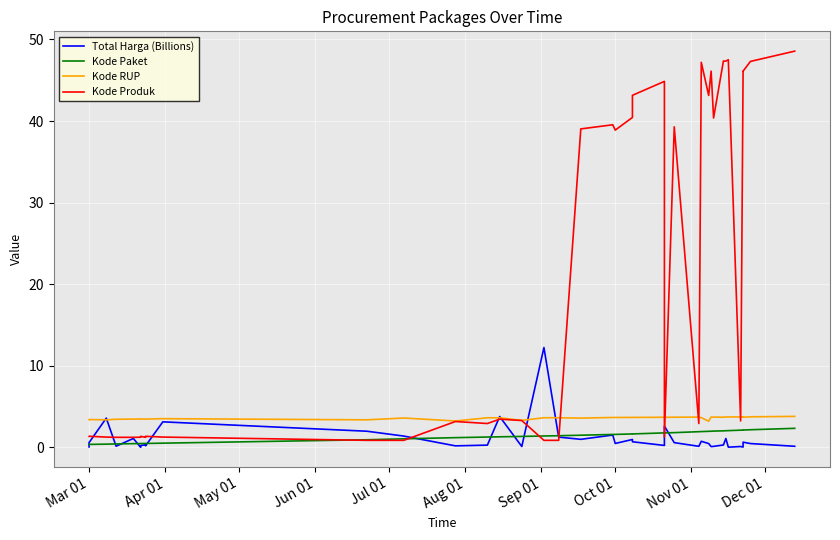

How many intersections are there between Kode RUP and Total Harga (Billions)?

6